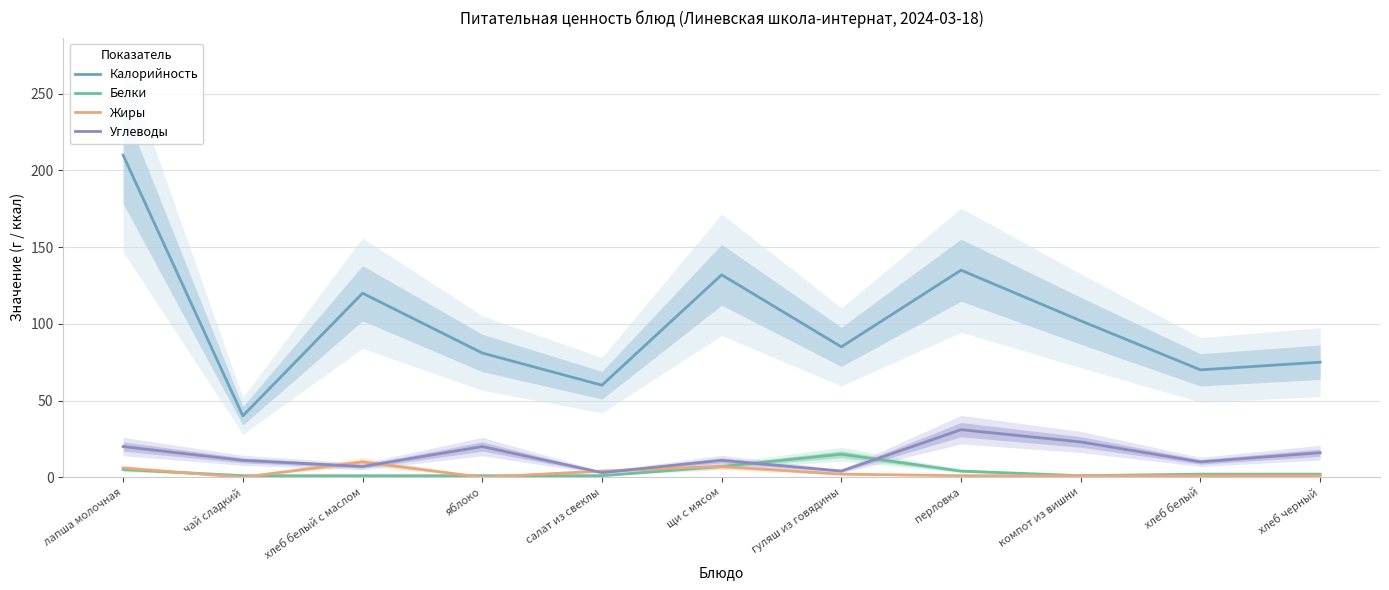

What is the difference between the Углеводы values at хлеб черный and хлеб белый?

6